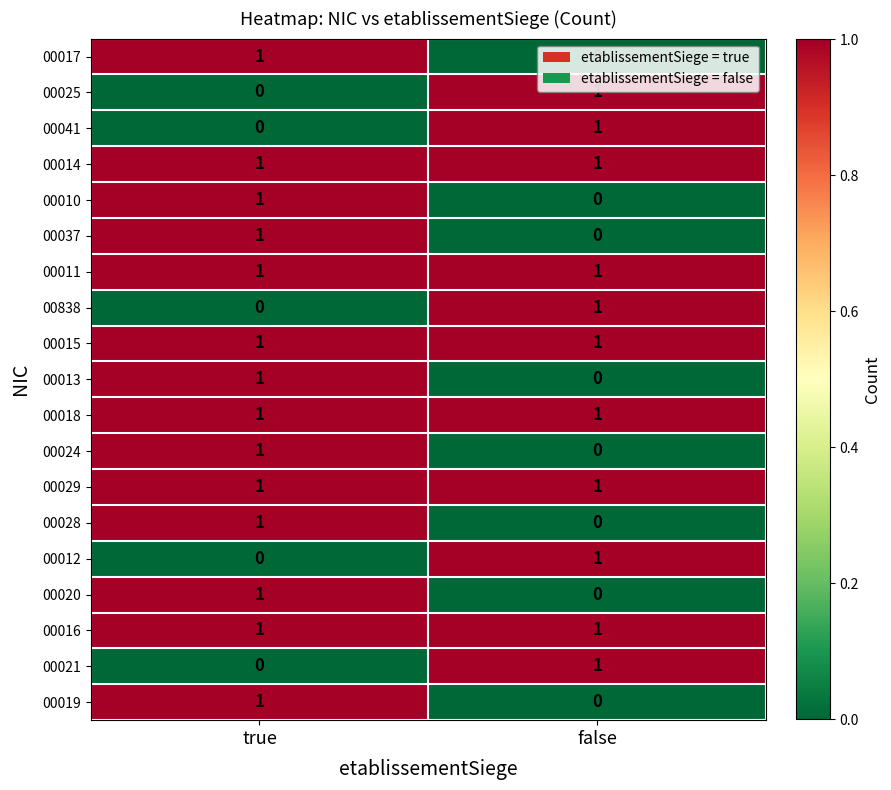

At how many categories does at least one series exceed 0?

2